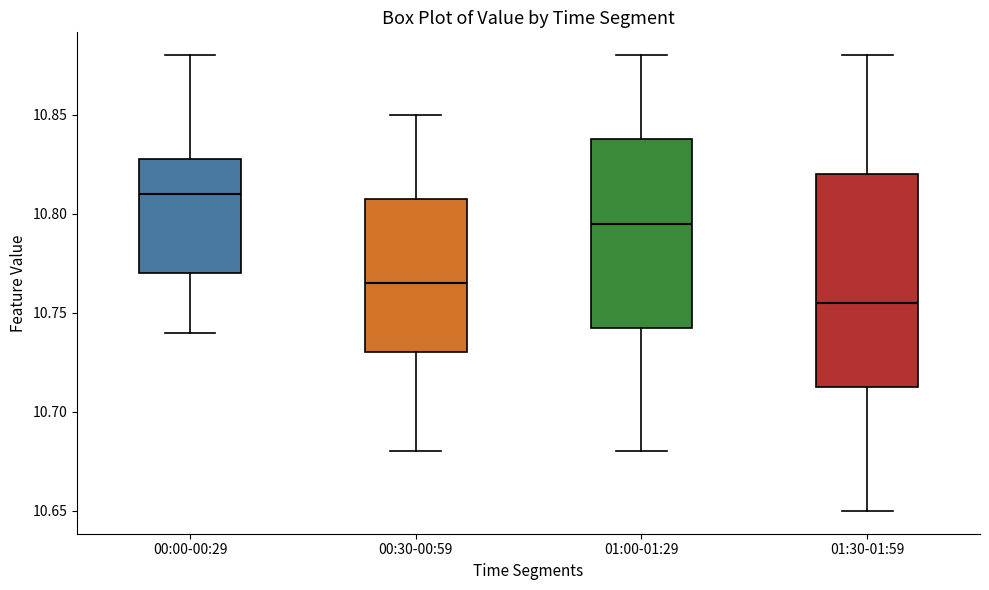

Comparing the boxes themselves (not the whiskers), which one is the tallest?

01:30-01:59